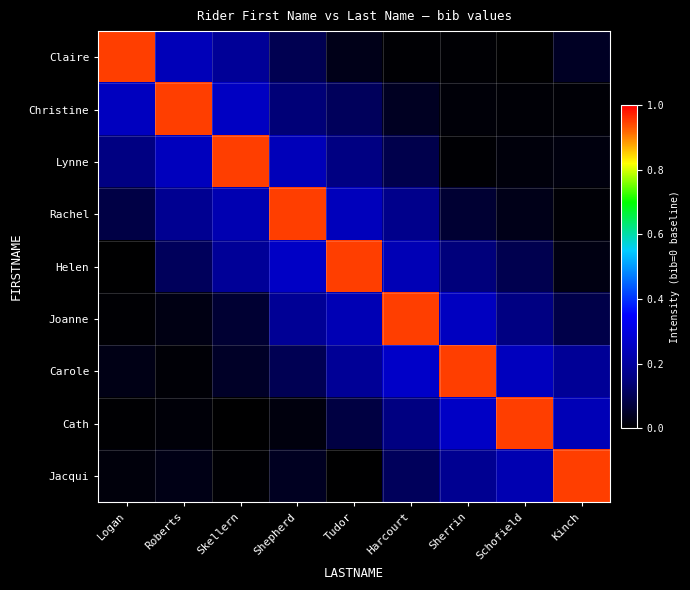

At Tudor, list the series in order from smallest to largest.

Jacqui, Claire, Cath, Christine, Lynne, Carole, Joanne, Rachel, Helen